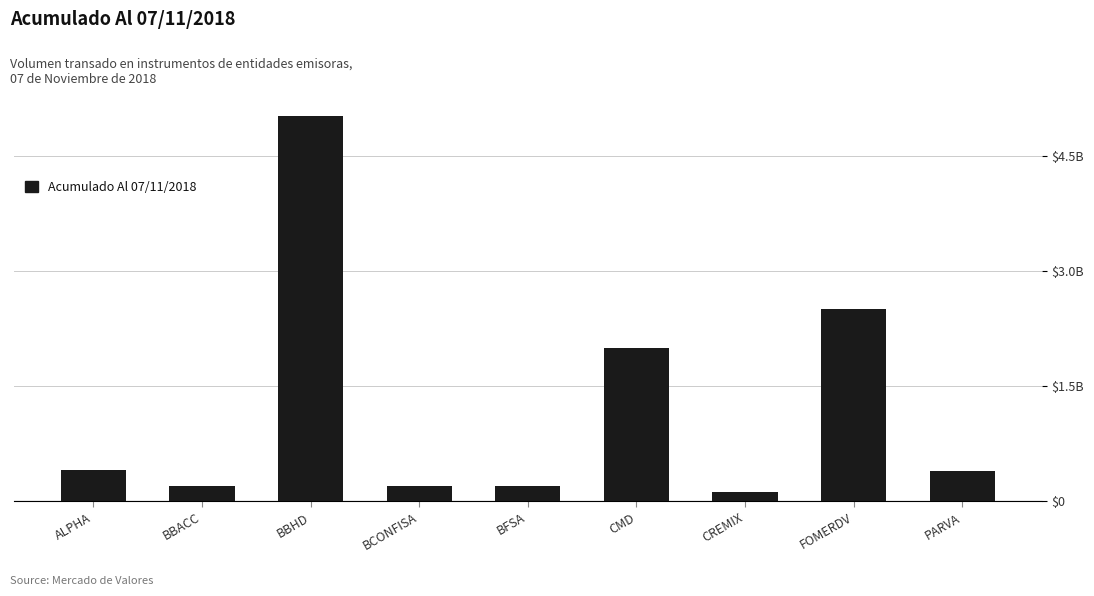

What is the label of the 3rd bar from the left?

BBHD